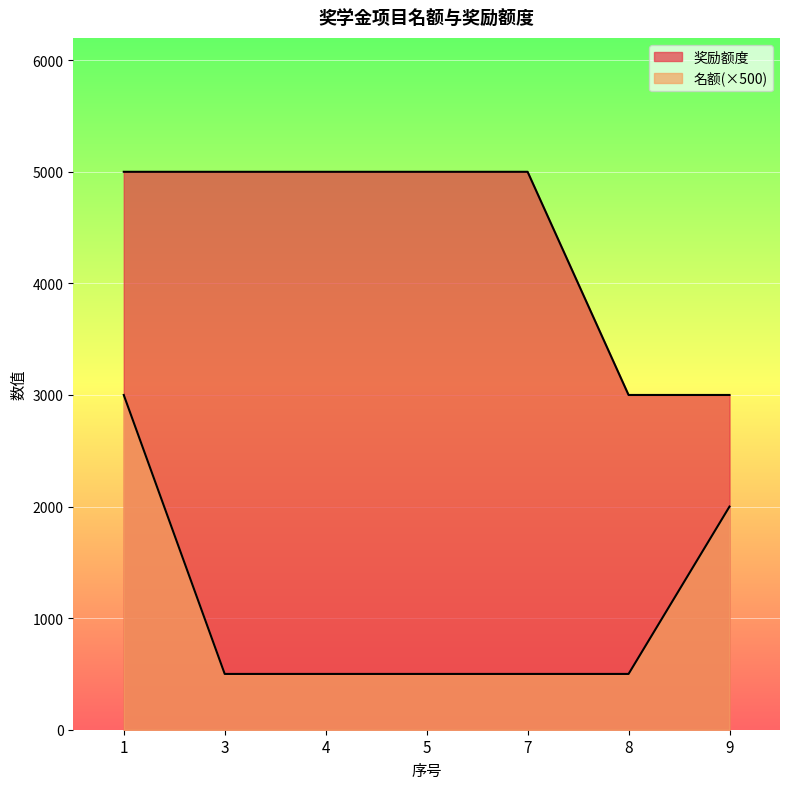

Reading right to left, list all the values displayed in this chart.

名额: 9=2000	8=500	7=500	5=500	4=500	3=500	1=3000
奖励额度: 9=3000	8=3000	7=5000	5=5000	4=5000	3=5000	1=5000